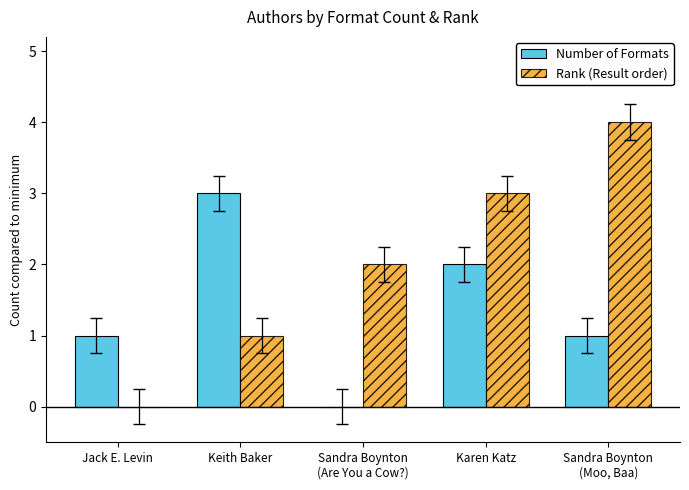

Count the Rank (Result order) values in the range 1 to 3.

3